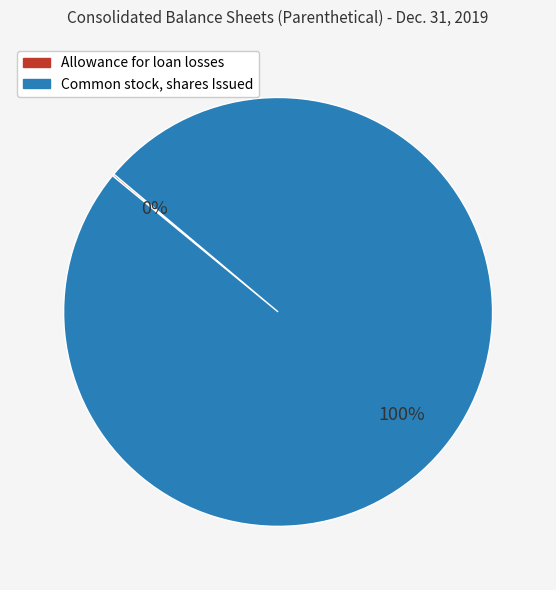

To the nearest percent, what is the average slice percentage?

50%